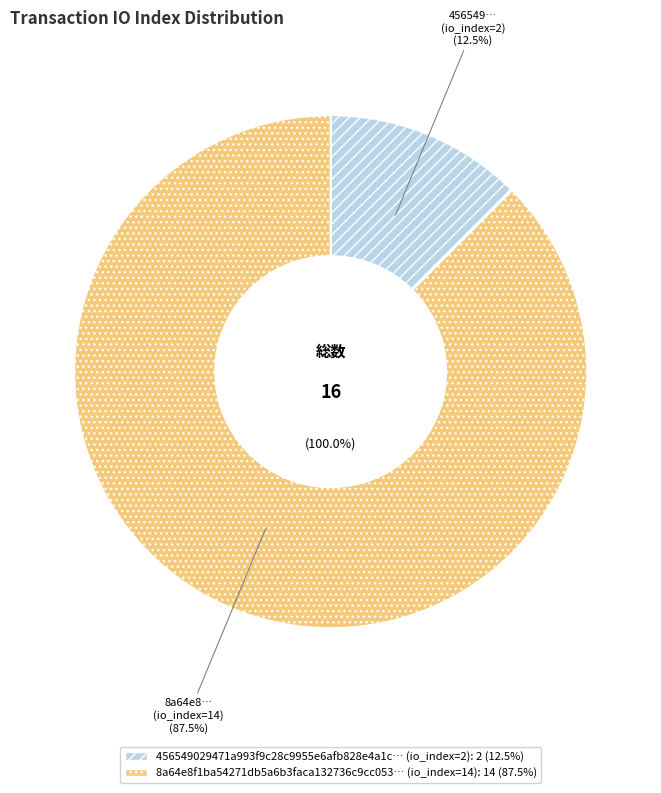

The tx_hash_2 slice represents 88% of the pie. True or false?

True